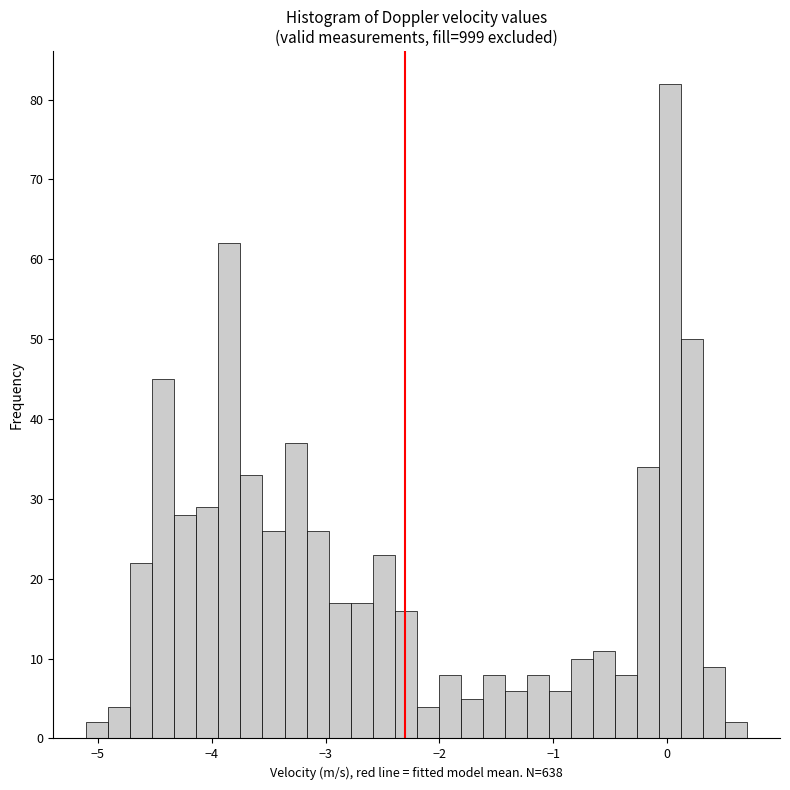

Read against the x-axis, roughly where is the centre of the tallest bar?

0.0